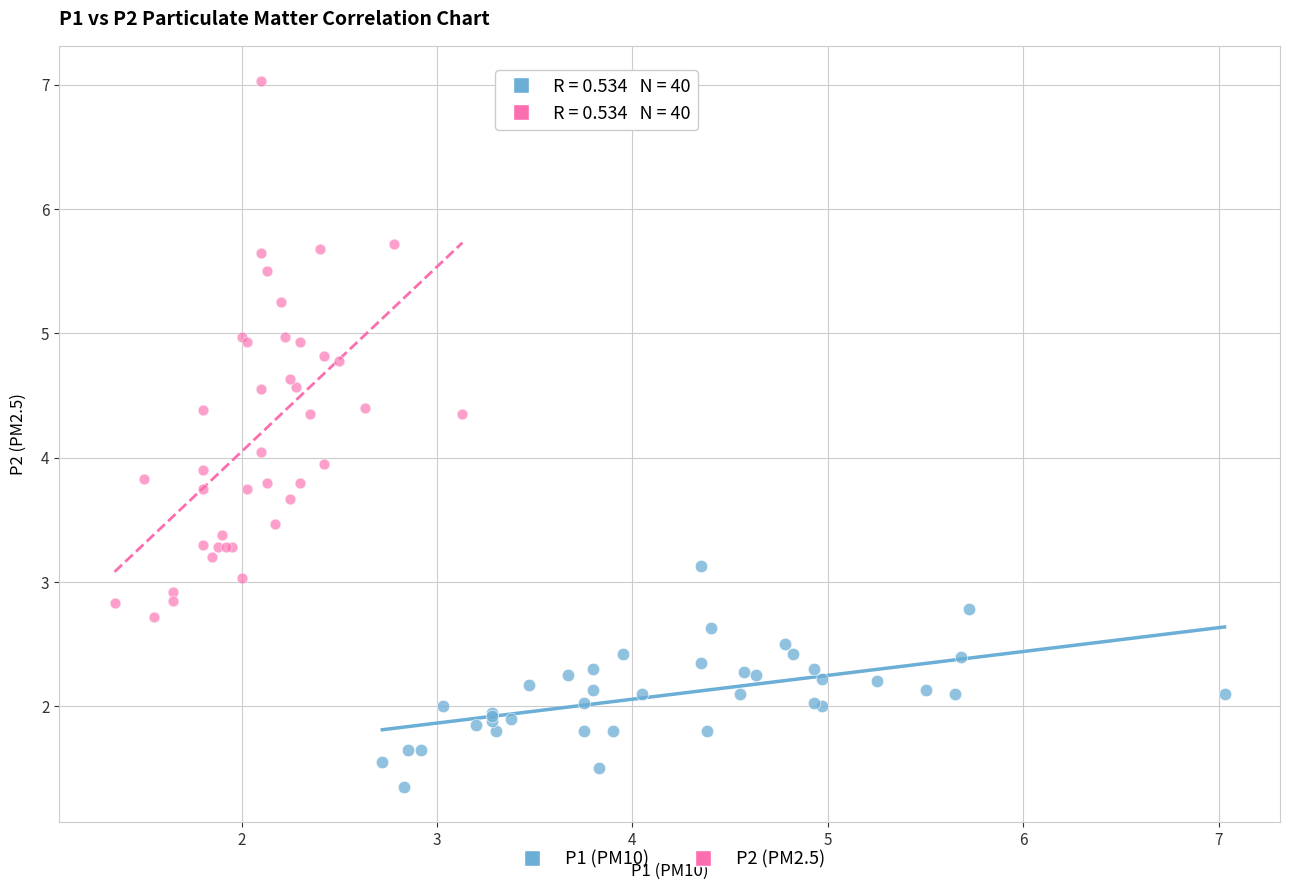

Which series contains the lowest Y value?

P1 (PM10)